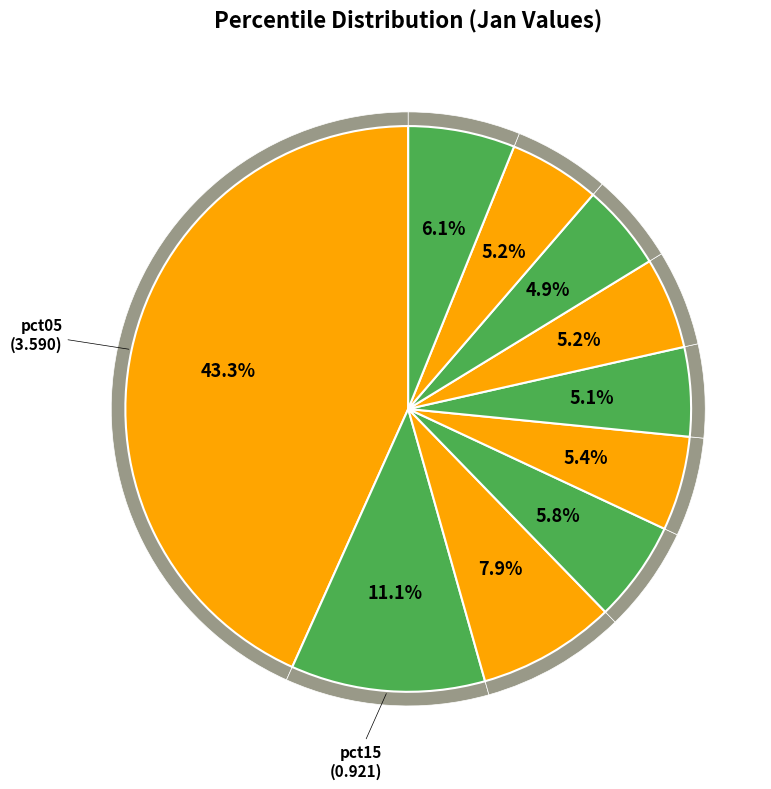

How many segments does this pie chart have?

10